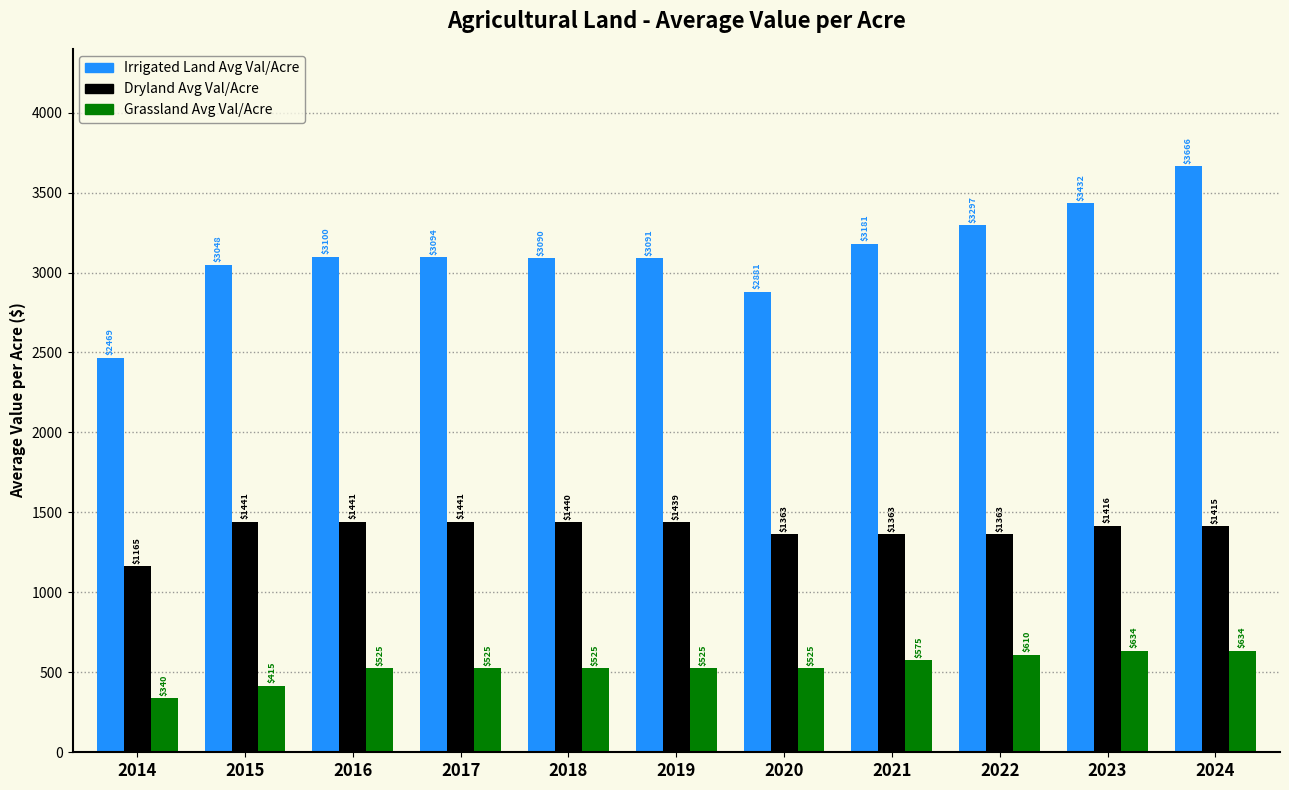

Which category has the lowest value in the Irrigated Land Avg Val/Acre series?

2014